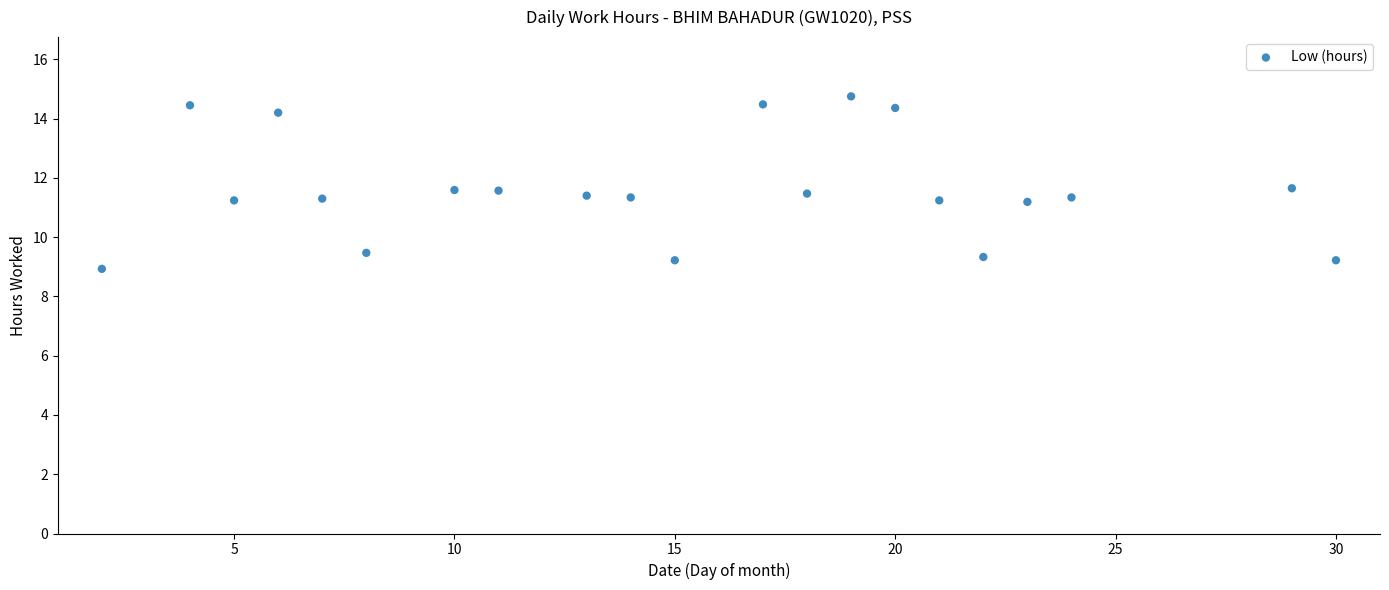

What is the range of Y values (max minus min)?

5.8